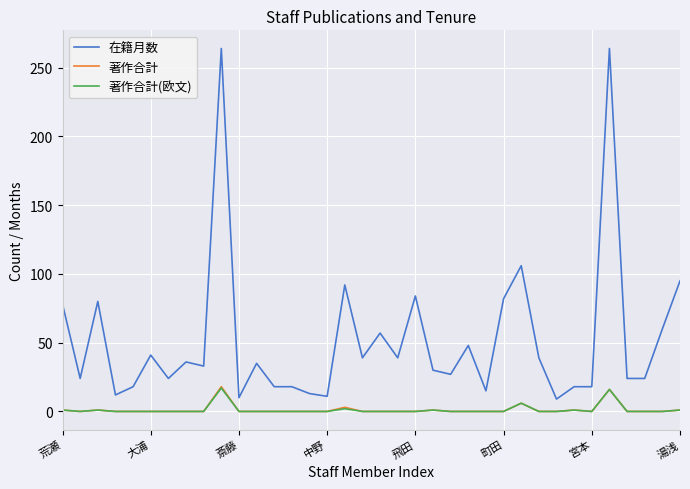

Which series has the largest range (max minus min)?

在籍月数